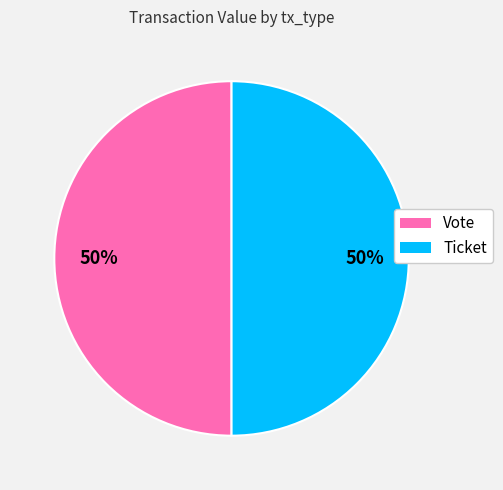

Is the sum of Ticket and Vote greater than half?

Yes